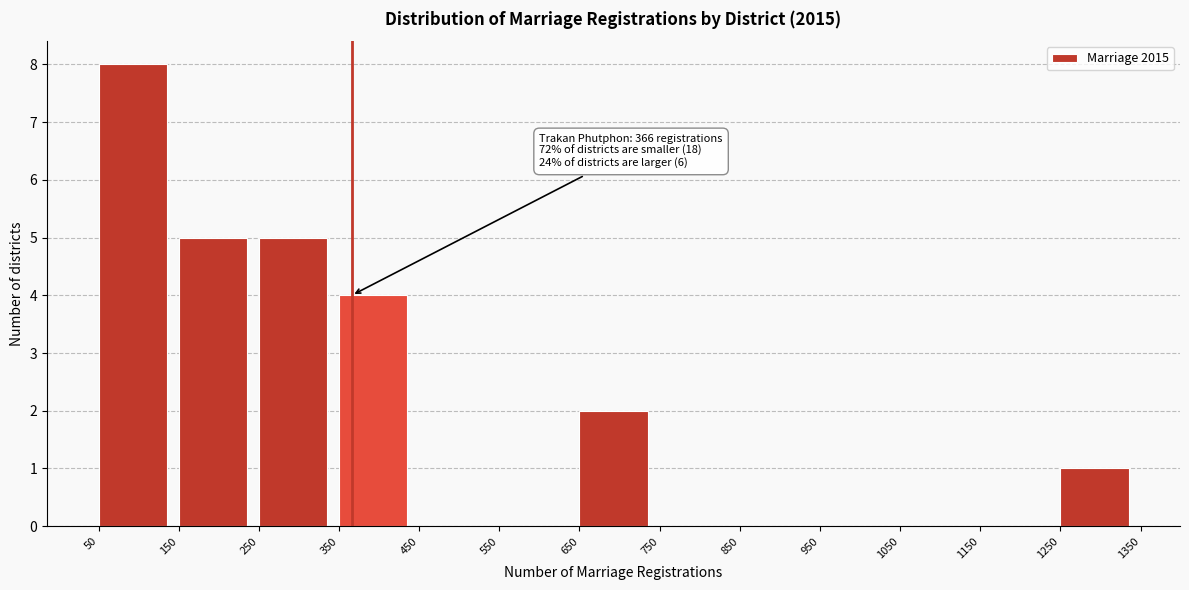

Over which range of the x-axis is the bar tallest?

50 to 150